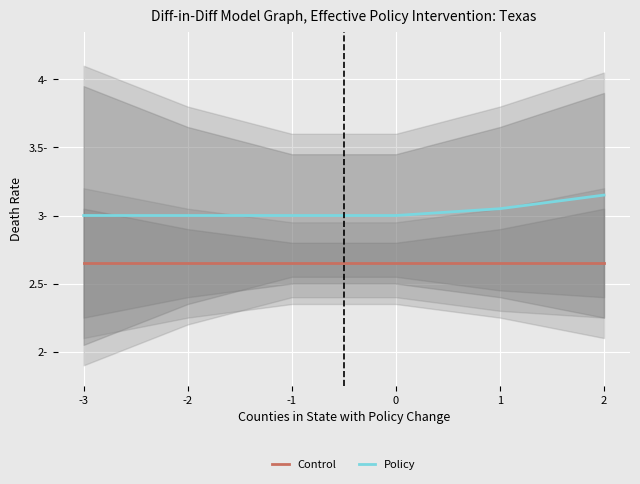

What are all the series names shown in the legend?

Control, Policy